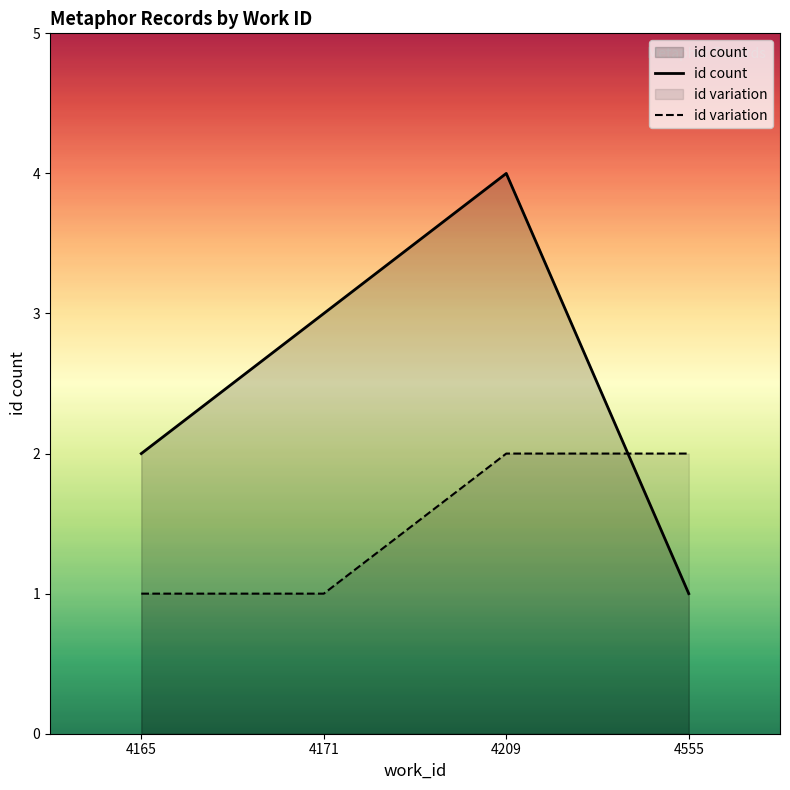

The value of id count at 4555 is 0. True or false?

False